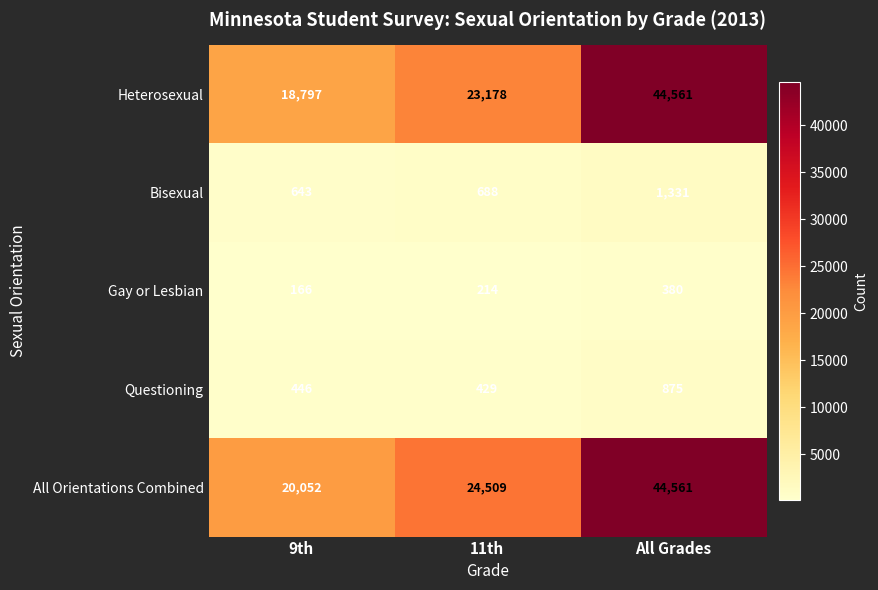

What is the difference between the maximum and minimum values in the Heterosexual series?

25764